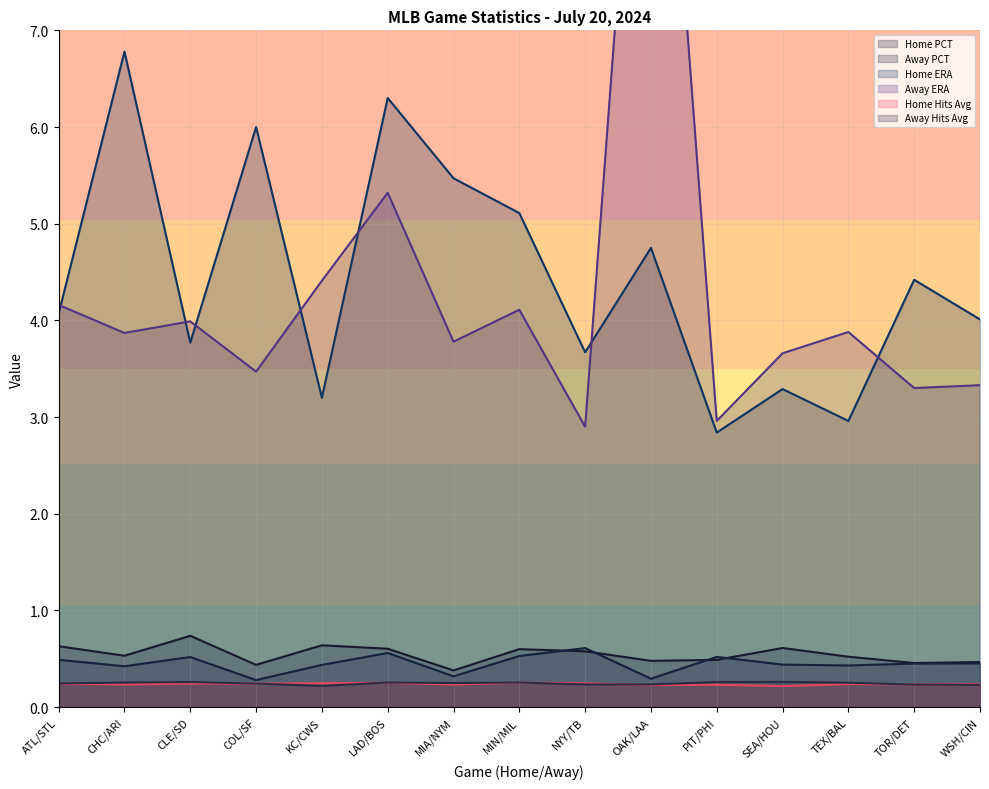

How many lines are shown in the chart?

6